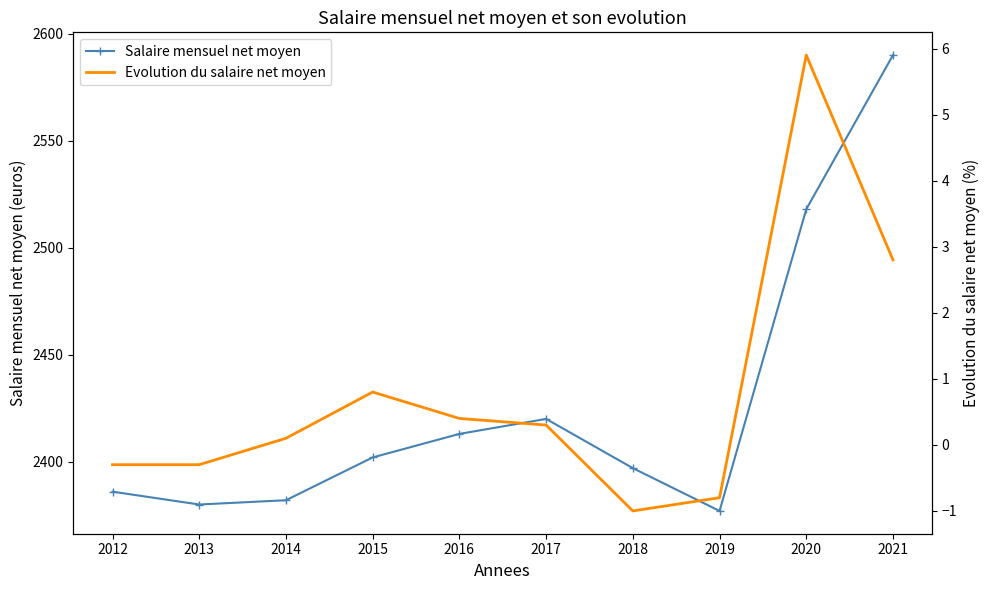

True or false: Evolution du salaire net moyen and Salaire mensuel net moyen intersect in this chart.

False